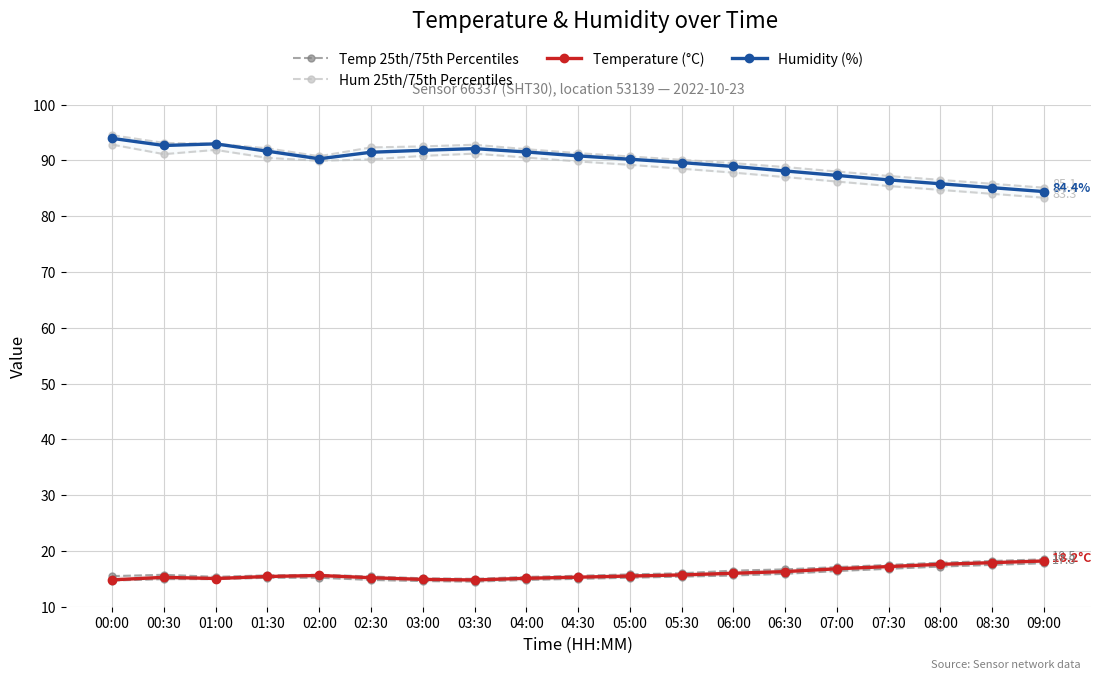

True or false: Hum 25th/75th Percentiles has a value of 92.2 at 01:30.

True